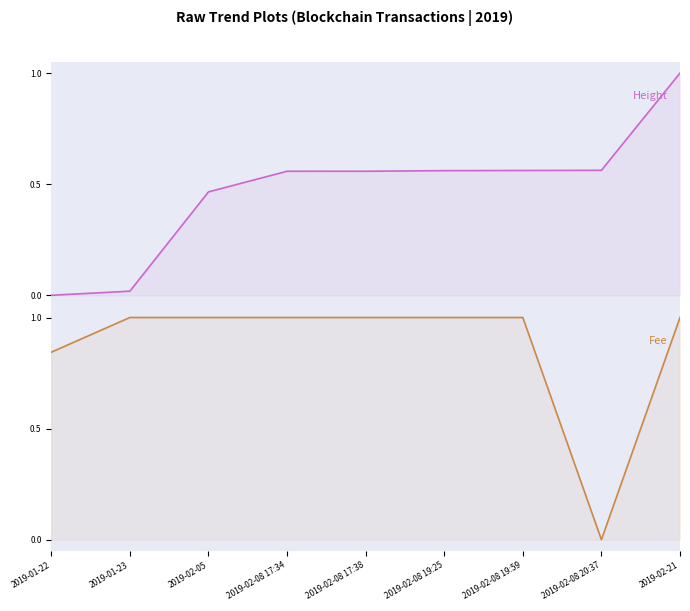

True or false: Fee has more than 2 interior local peaks.

False